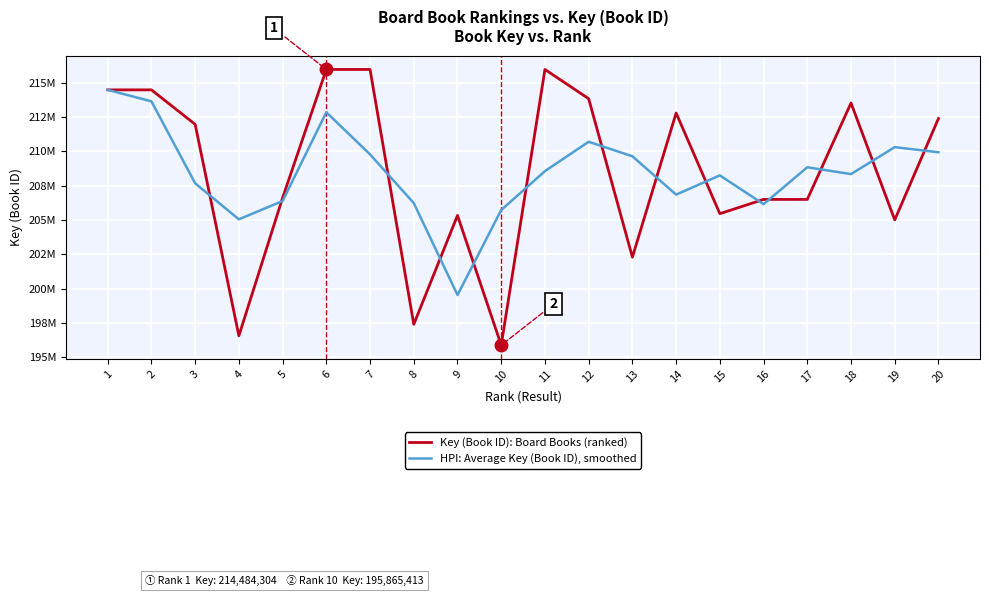

Rank the series at 4 from highest to lowest value.

HPI: Average Key (Book ID), smoothed, Key (Book ID): Board Books (ranked)